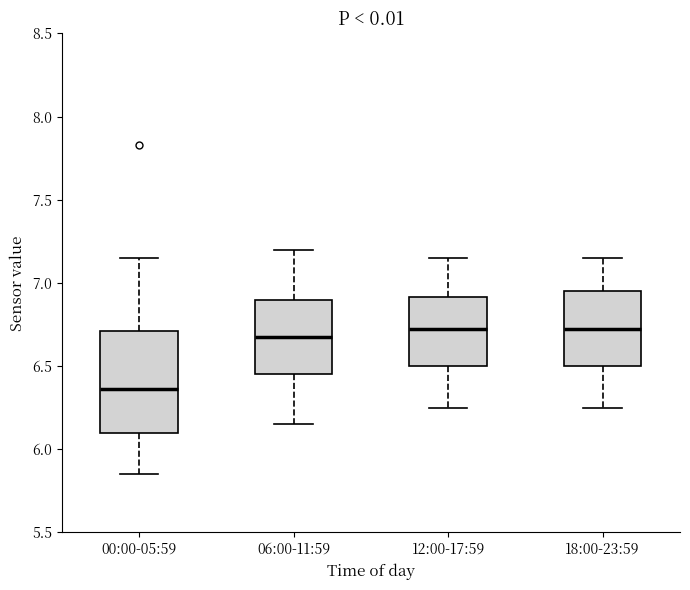

Reading left to right, read every box against the y-axis: the position of its median line, the range the box covers, and the ends of its whiskers. The values are not printed on the chart, so give them approximately, as read against the axis.

00:00-05:59: median 6.35, box 6.10 to 6.70, whiskers 5.85 to 7.15
06:00-11:59: median 6.70, box 6.45 to 6.90, whiskers 6.15 to 7.20
12:00-17:59: median 6.75, box 6.50 to 6.90, whiskers 6.25 to 7.15
18:00-23:59: median 6.75, box 6.50 to 6.95, whiskers 6.25 to 7.15